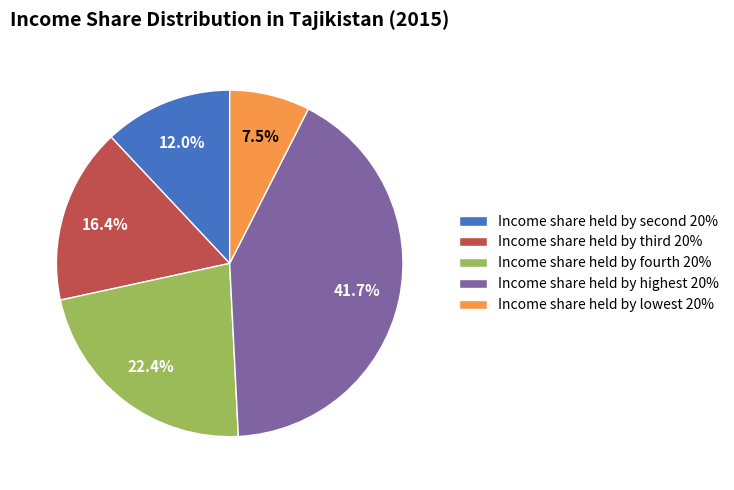

What is the largest slice in the pie chart?

Income share held by highest 20%